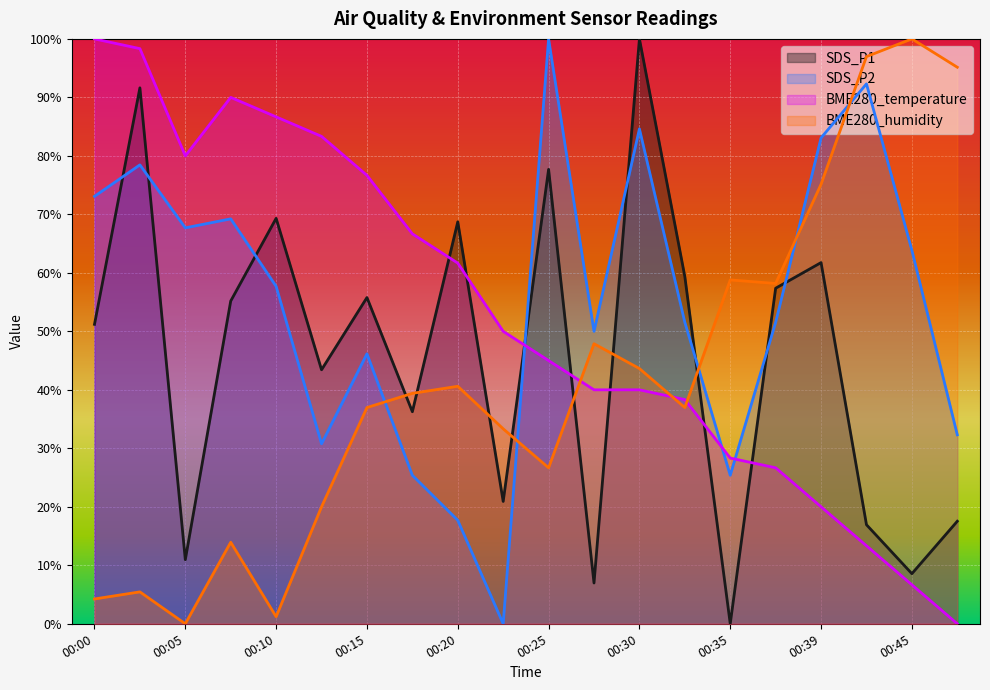

True or false: BME280_humidity has more than 1 interior local peaks.

True